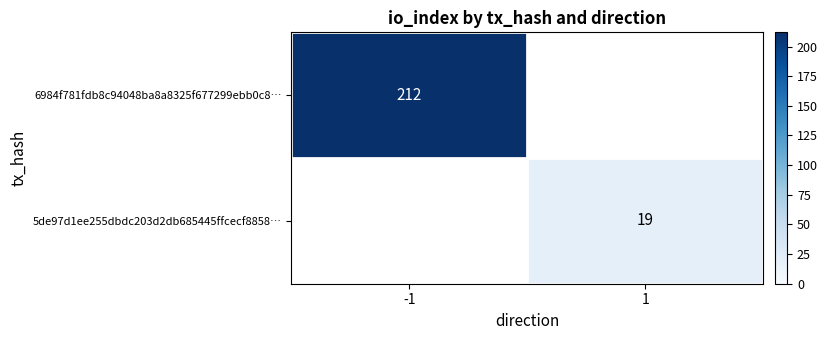

True or false: 6984f781fdb8c94048ba8a8325f677299ebb0c8… has a value of 148 at -1.

False